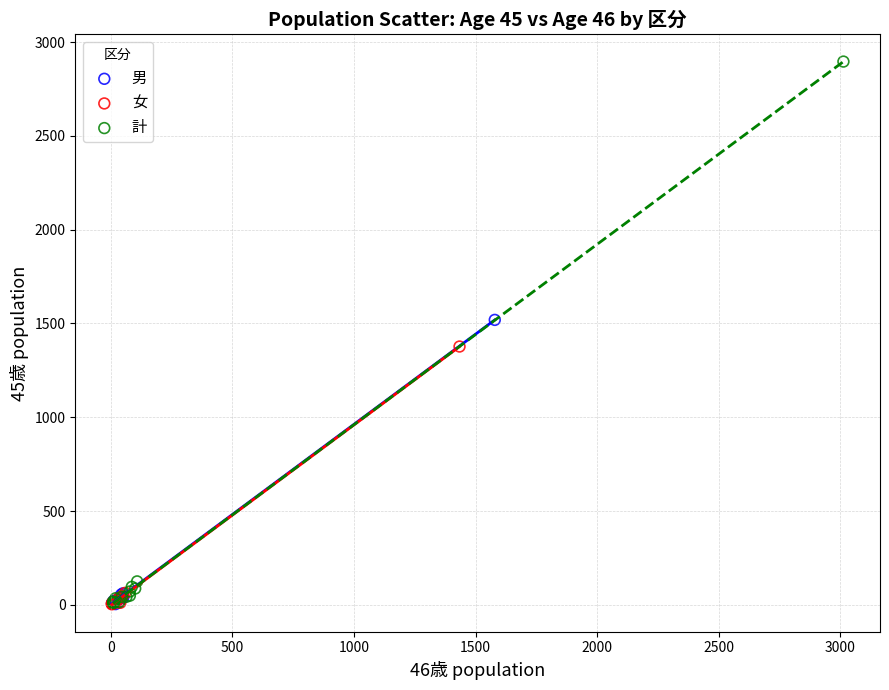

What are all the series names shown in the legend?

男, 女, 計